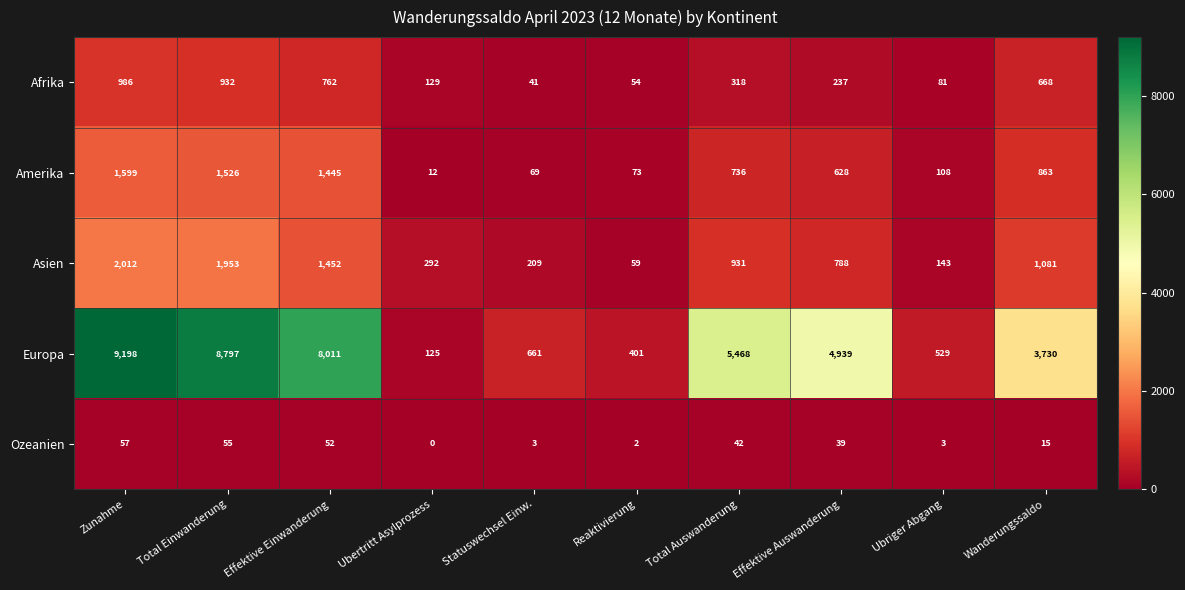

Which series changed the most between Total Einwanderung and Reaktivierung?

Europa